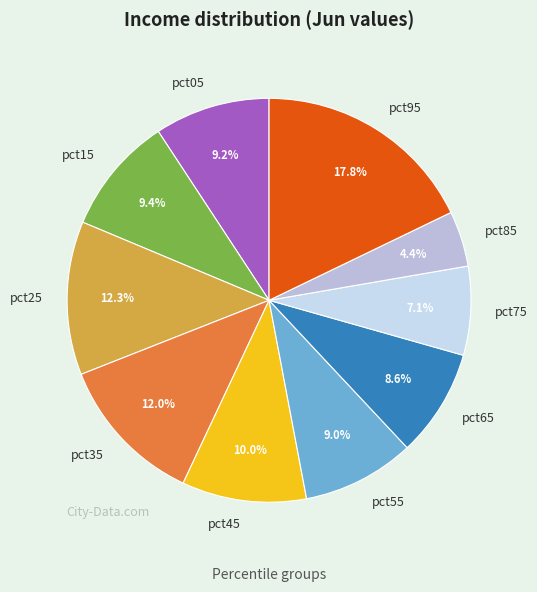

Is it true that pct85 is 17% of the pie?

False